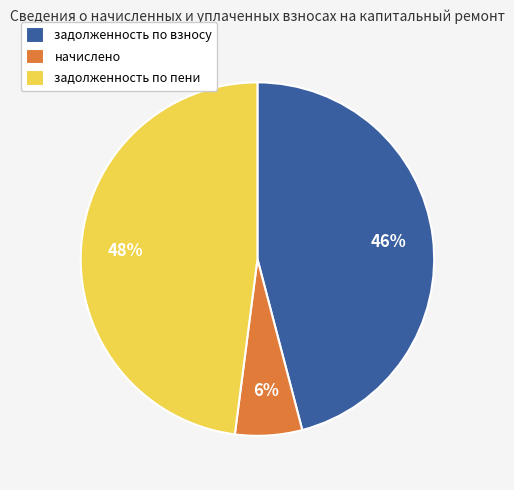

Is it true that начислено is 1% of the pie?

False